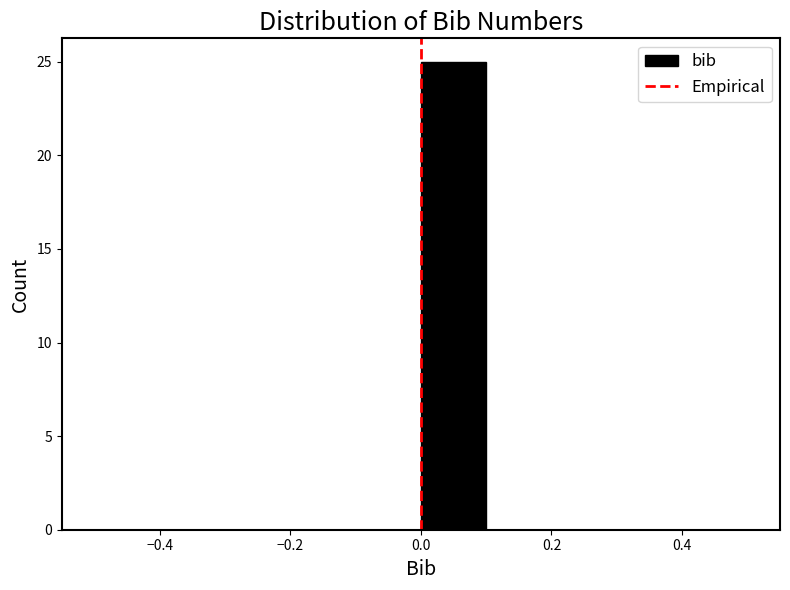

Over which range of the x-axis is the bar tallest?

0.0 to 0.1